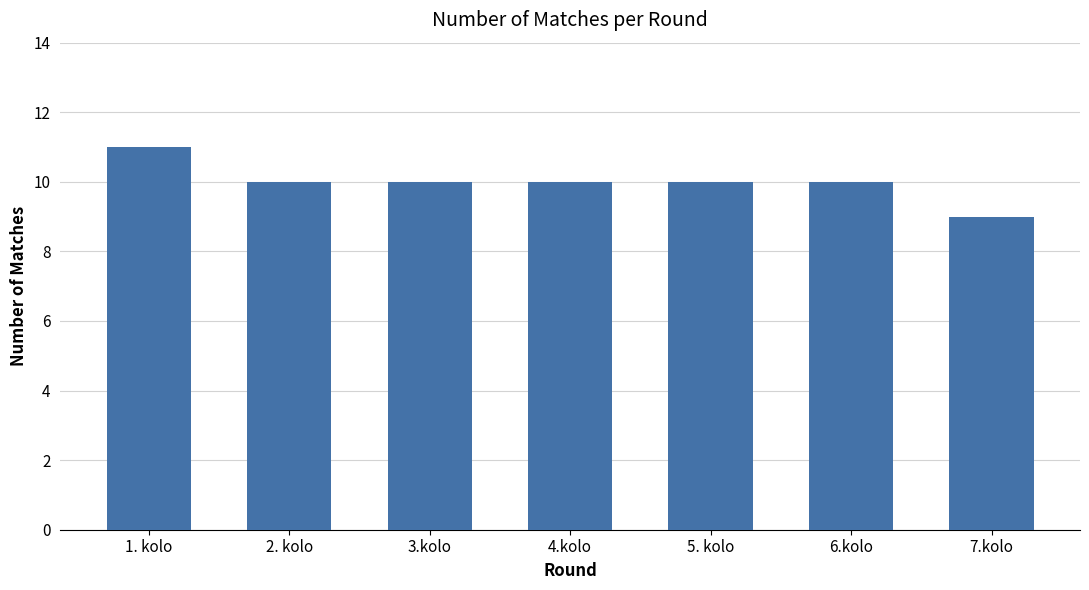

Does the chart contain any negative values?

No